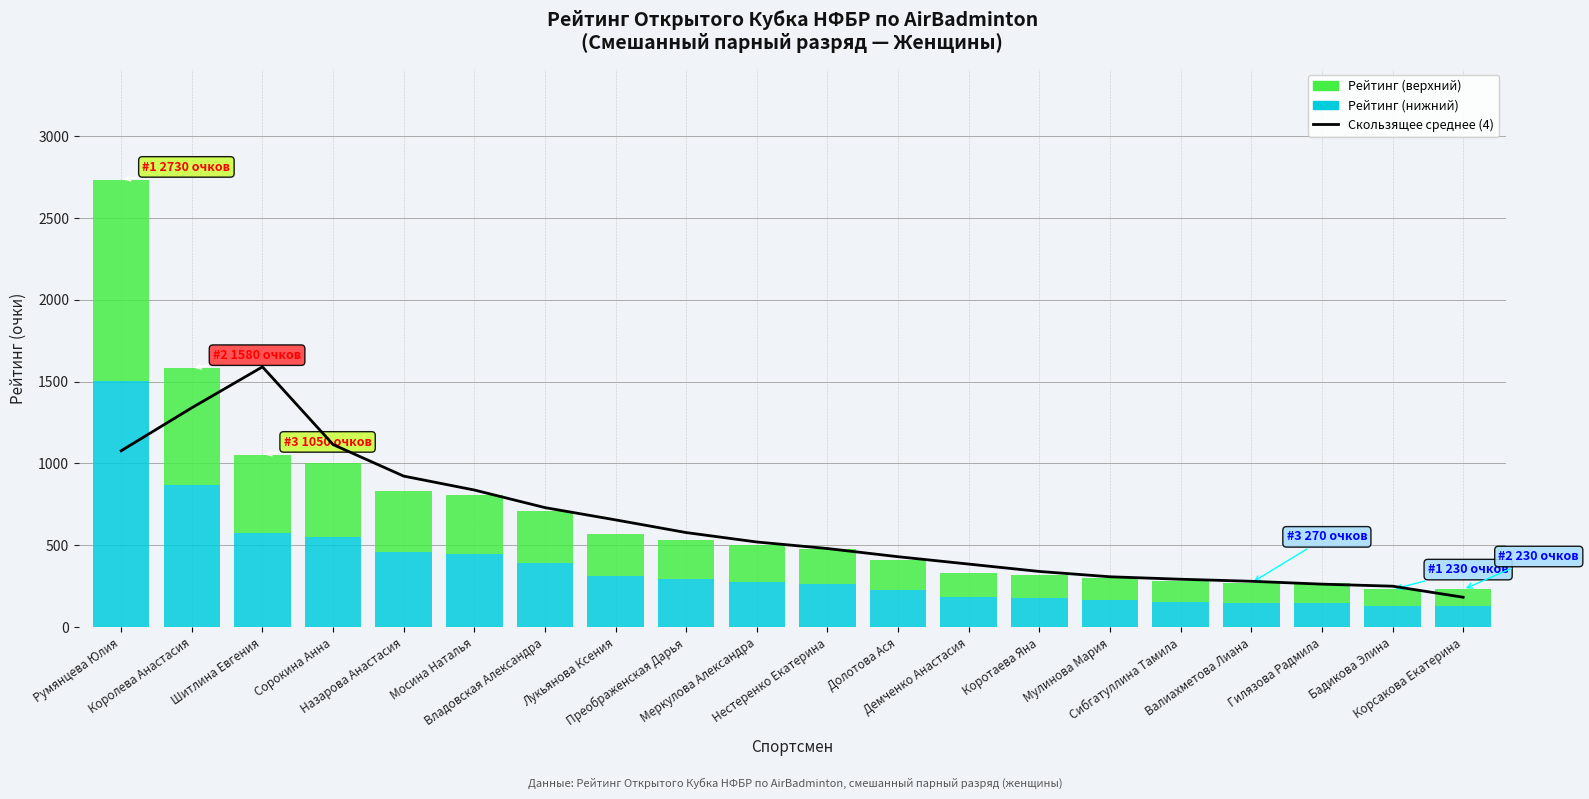

What position from the left is Королева Анастасия?

2